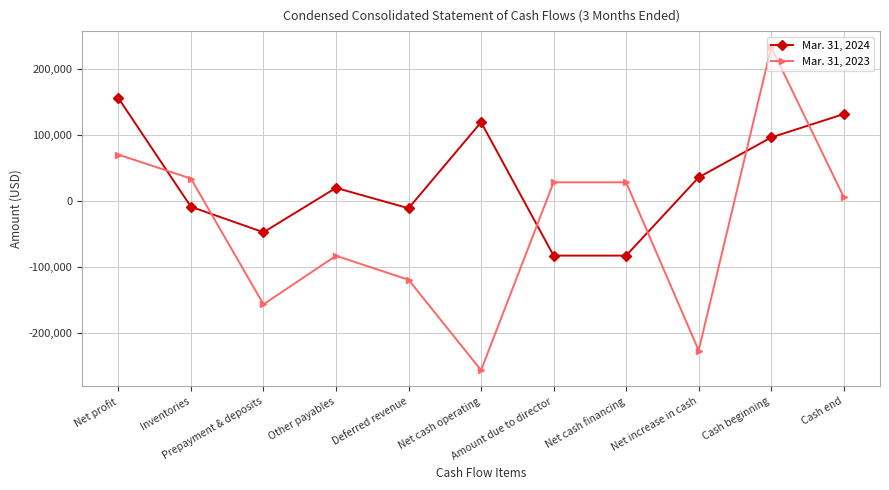

How many interior local peaks does the Mar. 31, 2024 series have?

2